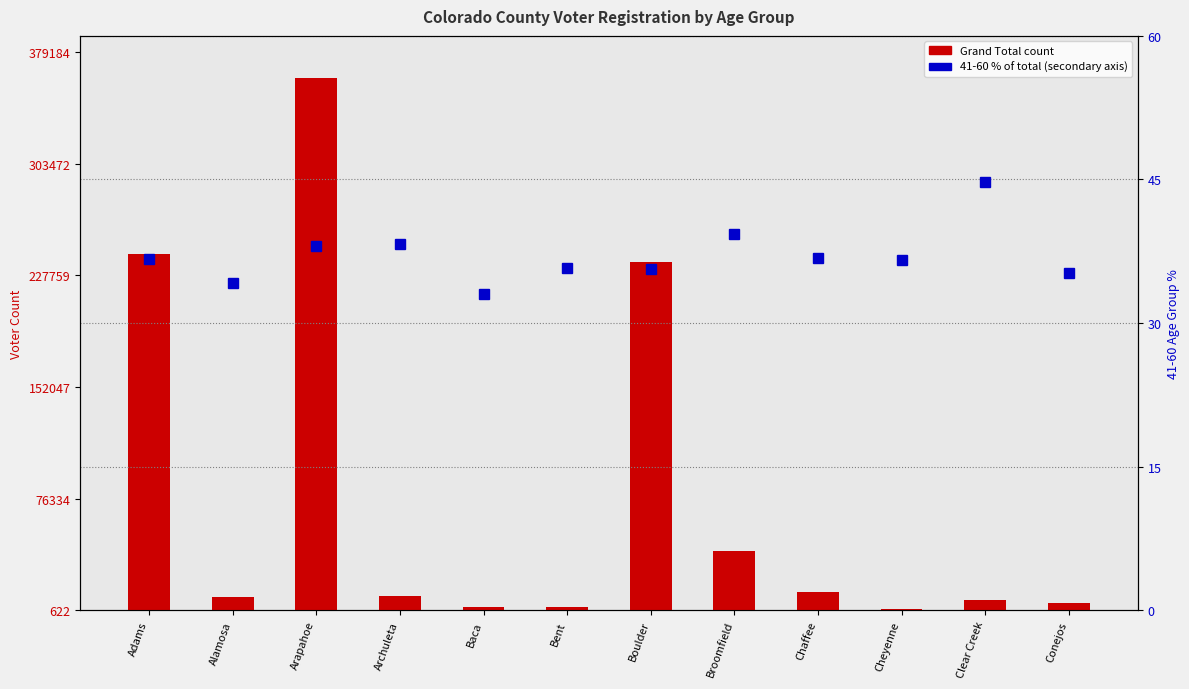

Which label corresponds to the largest value in the chart?

Arapahoe